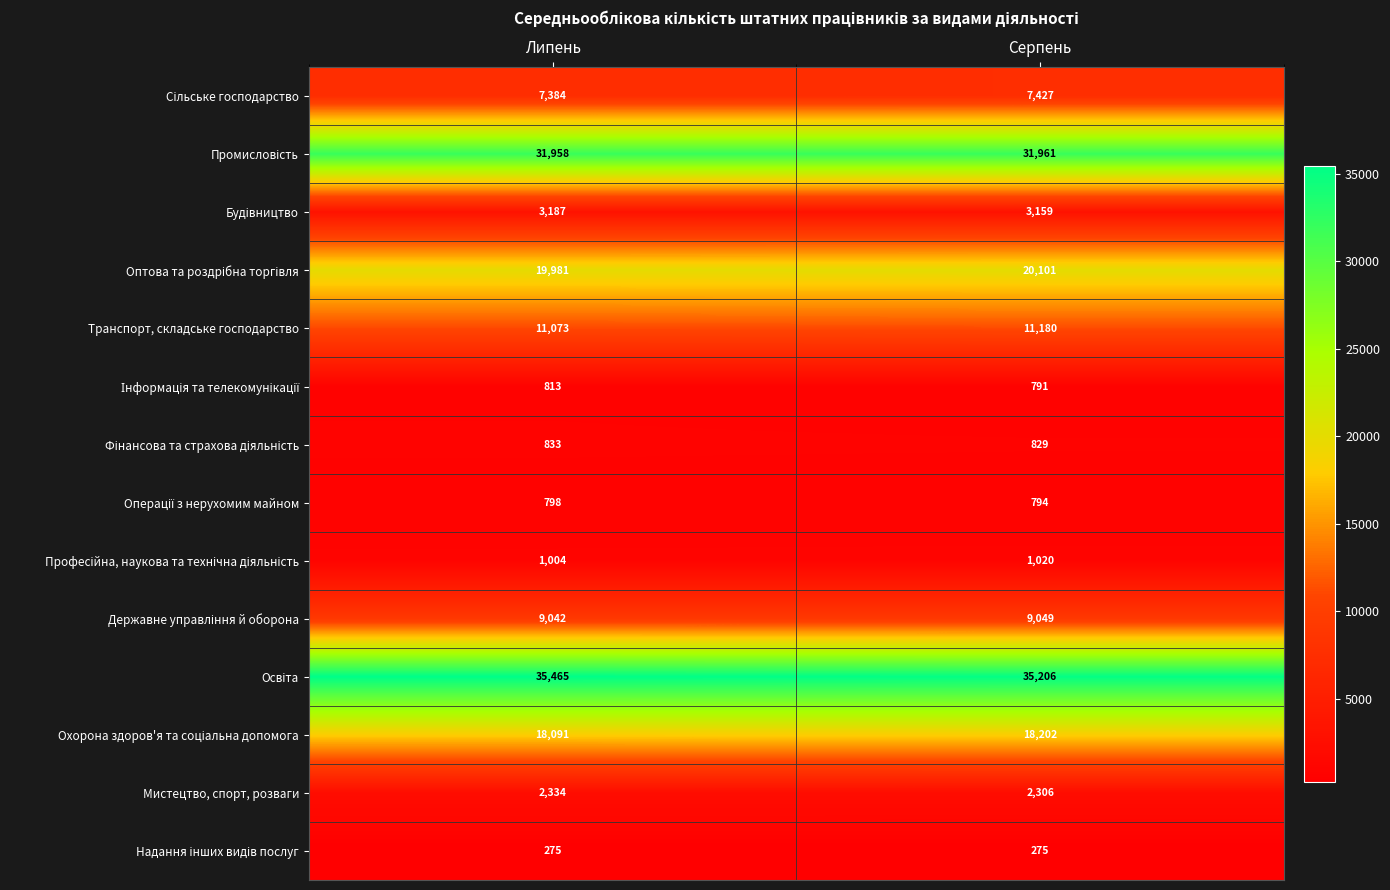

What is the total value across all series at Липень?

142238